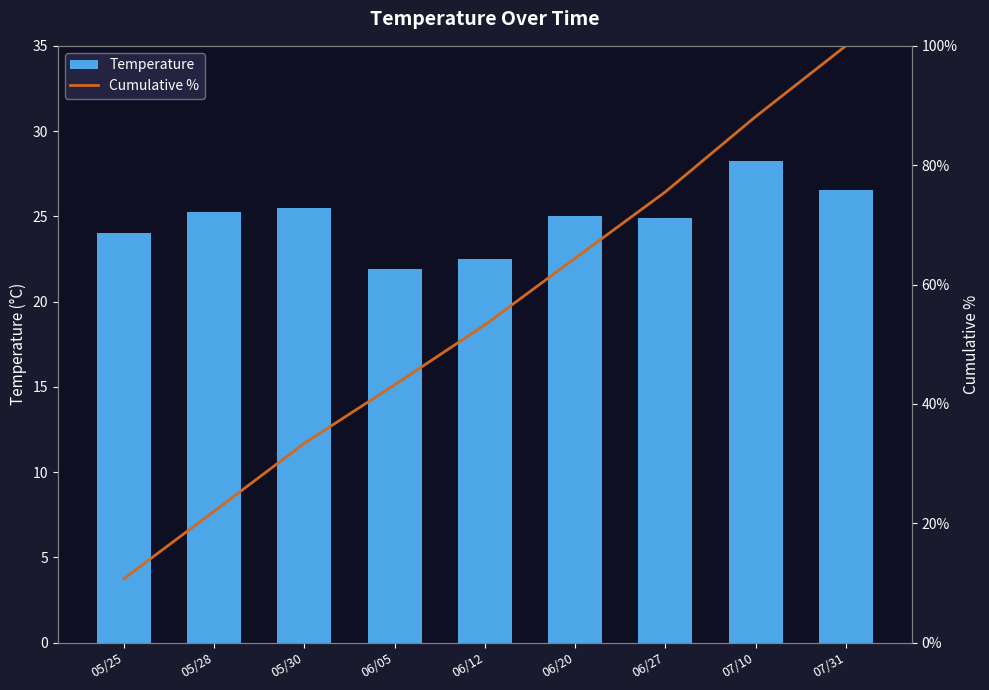

What position from the right is 05/30?

7